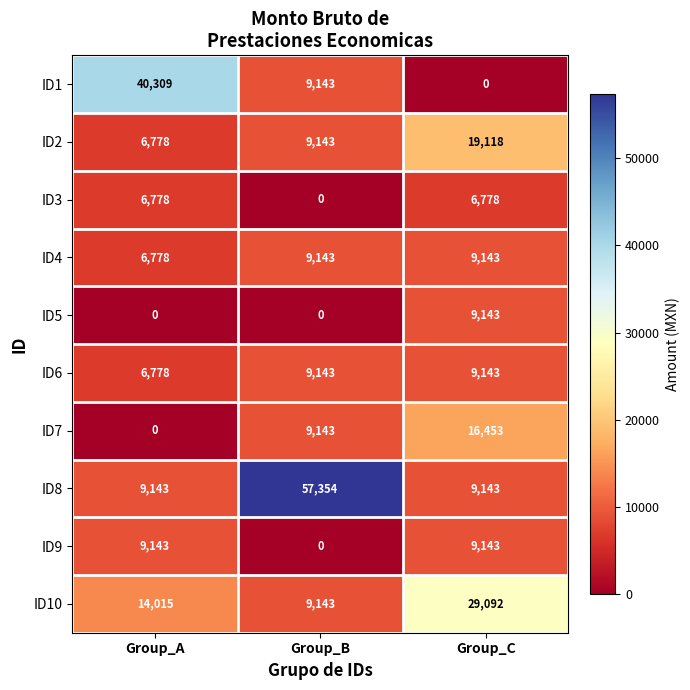

Reading left to right, transcribe all the data shown in this chart.

ID1: Group_A=40309	Group_B=9143	Group_C=0
ID2: Group_A=6778	Group_B=9143	Group_C=19118
ID3: Group_A=6778	Group_B=0	Group_C=6778
ID4: Group_A=6778	Group_B=9143	Group_C=9143
ID5: Group_A=0	Group_B=0	Group_C=9143
ID6: Group_A=6778	Group_B=9143	Group_C=9143
ID7: Group_A=0	Group_B=9143	Group_C=16453
ID8: Group_A=9143	Group_B=57354	Group_C=9143
ID9: Group_A=9143	Group_B=0	Group_C=9143
ID10: Group_A=14015	Group_B=9143	Group_C=29092